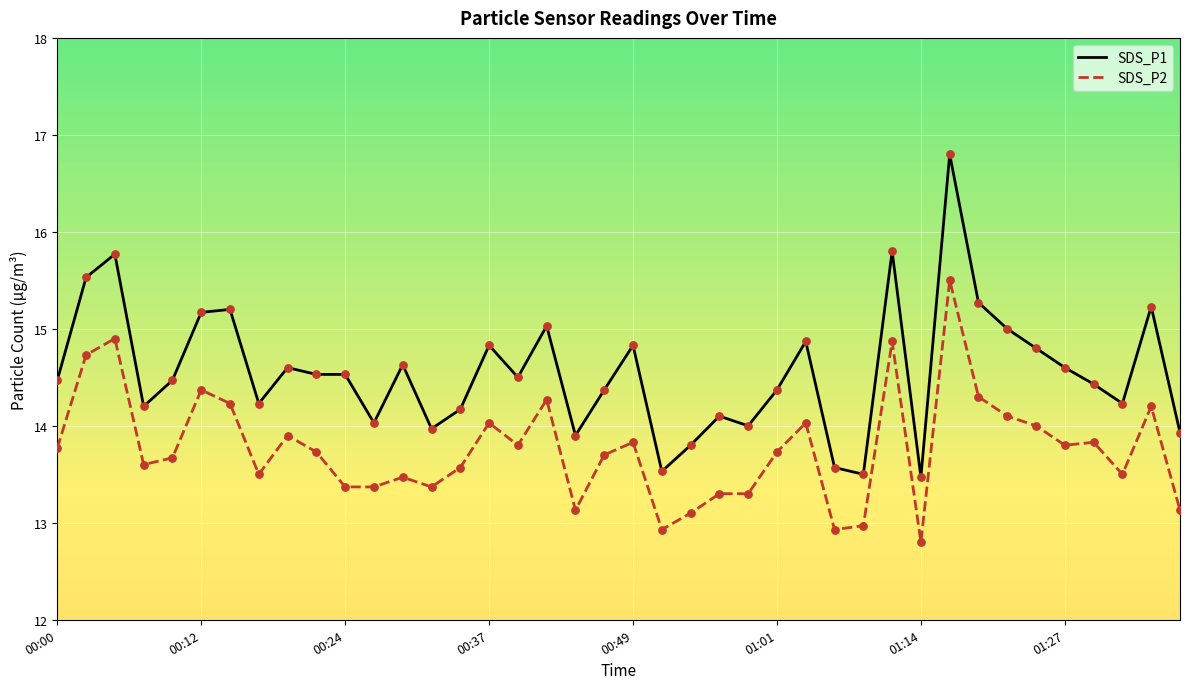

What are all the series names shown in the legend?

SDS_P1, SDS_P2